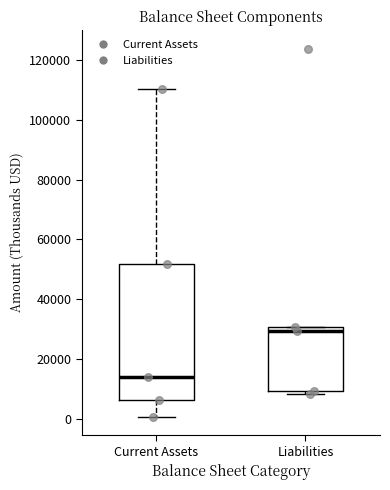

Which box has the highest median line?

Liabilities